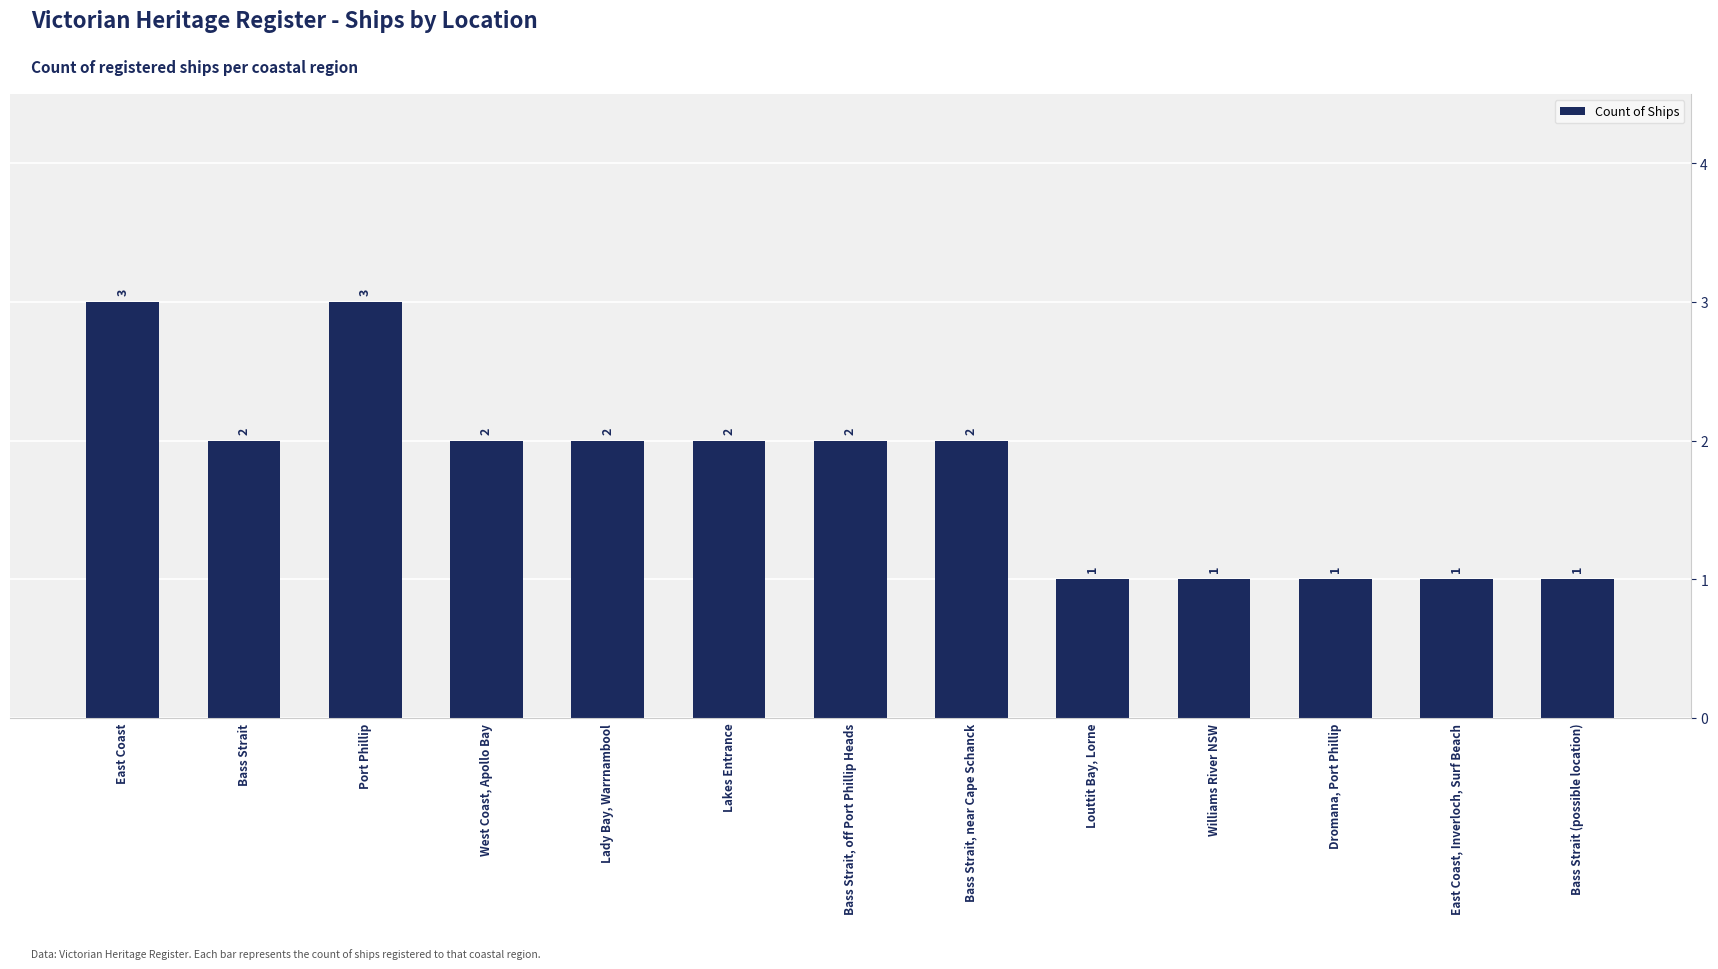

What is the label of the 4th bar from the right?

Williams River NSW